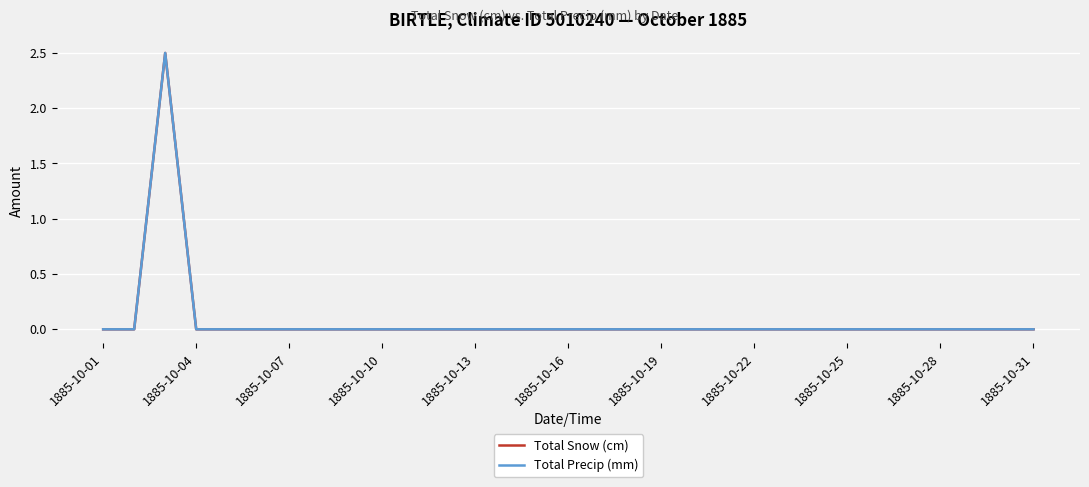

How many lines are shown in the chart?

2